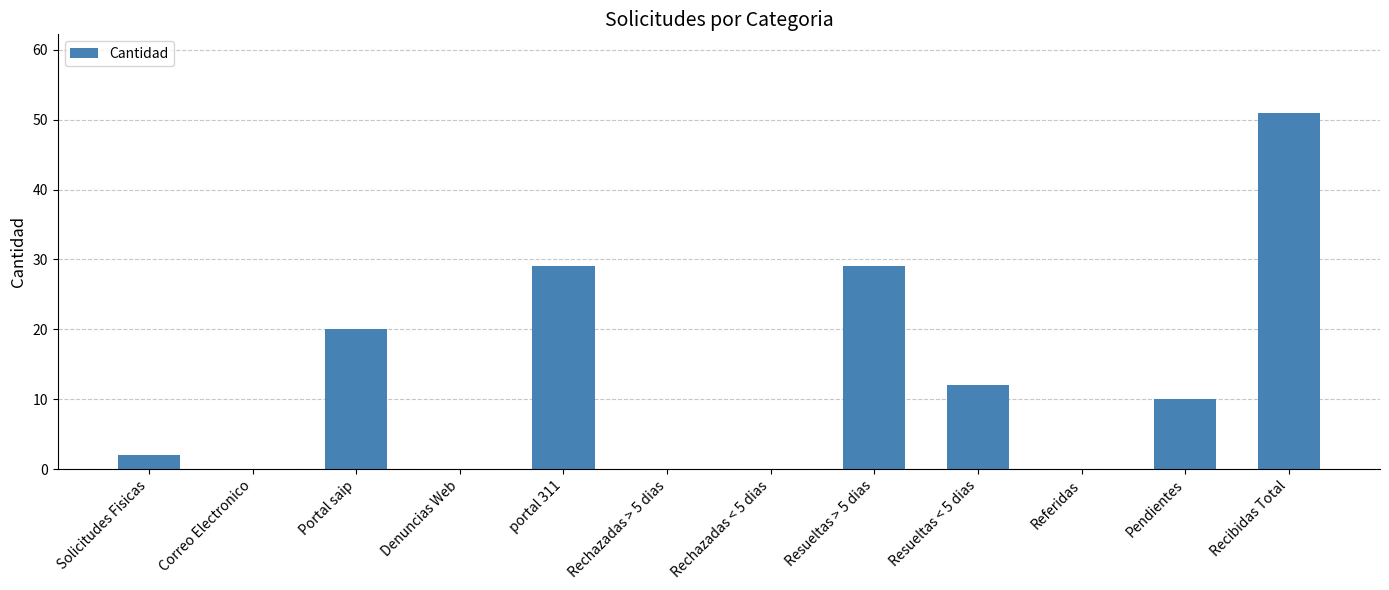

What is the maximum value shown in the chart?

51